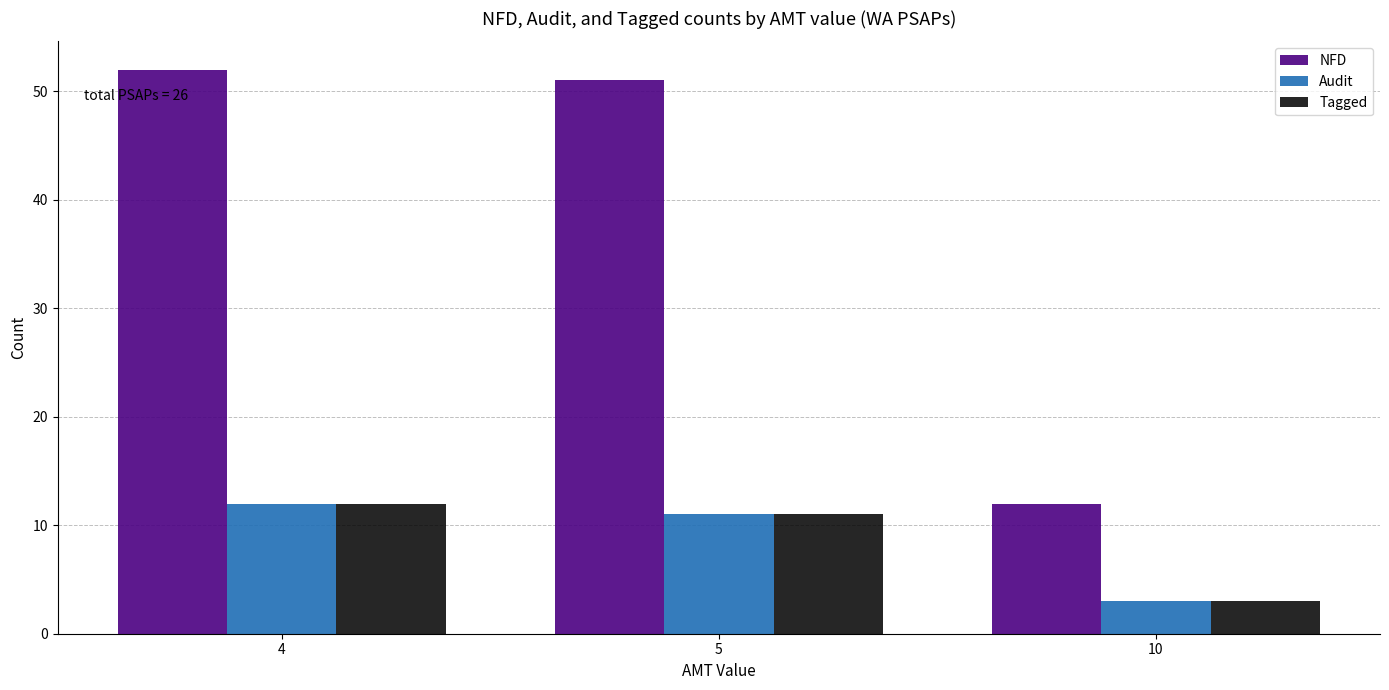

Reading left to right, transcribe all the data shown in this chart.

NFD: 52	51	12
Audit: 12	11	3
Tagged: 12	11	3